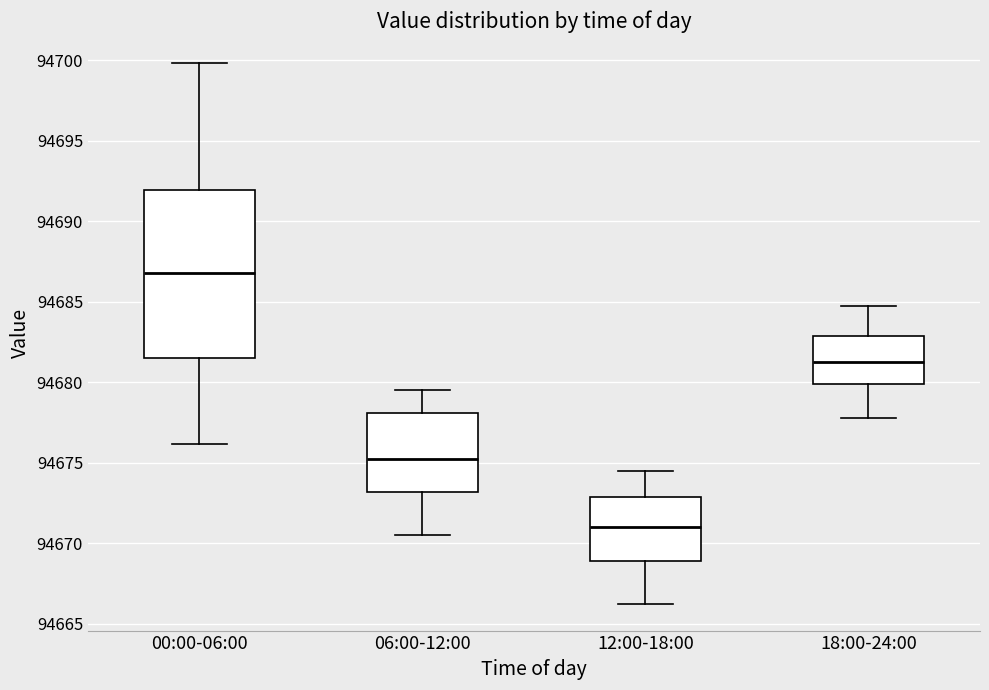

Where does the lower whisker of the box for 06:00-12:00 end on the y-axis? The values are not printed on the chart, so give them approximately, as read against the axis.

94670.5